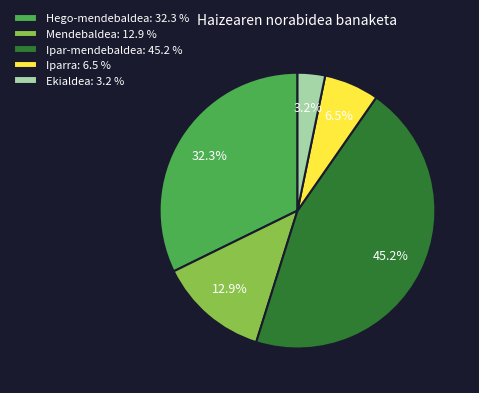

Between Mendebaldea: 12.9 % and Iparra: 6.5 %, which is larger?

Mendebaldea: 12.9 %